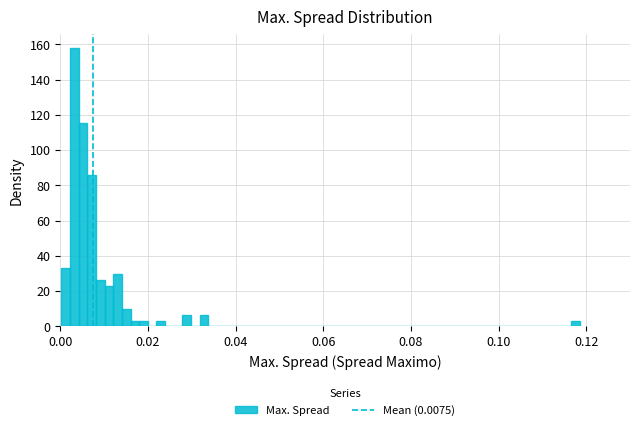

Around what value on the x-axis is the tallest bar? Give the approximate position of its centre, as read against the axis.

0.004